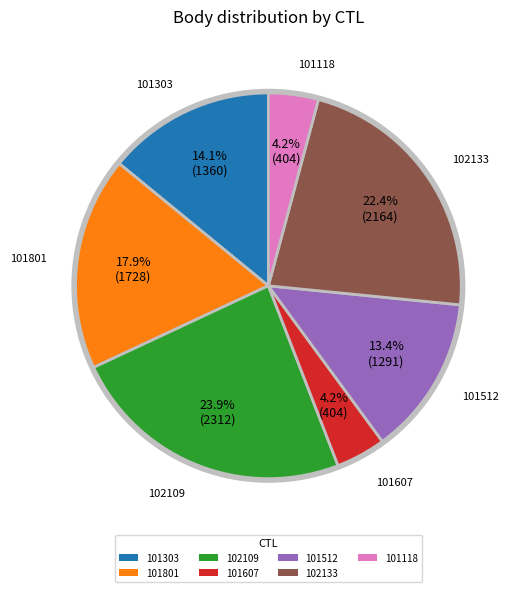

To the nearest percent, what is the difference between the largest and smallest slice percentages?

20%